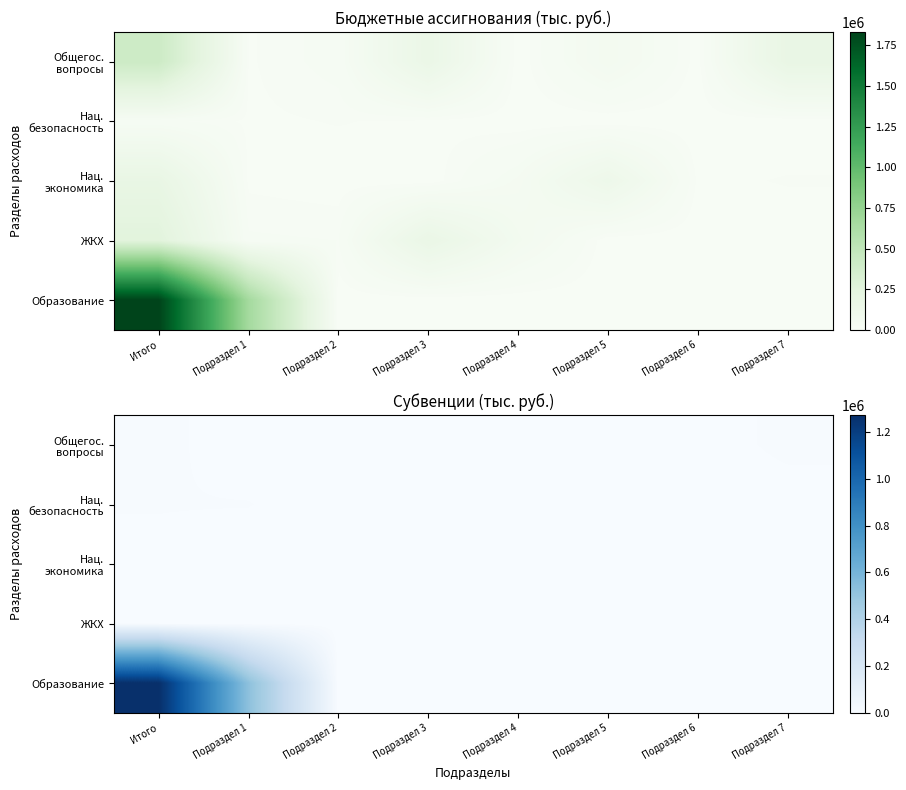

Which series has the largest total across all categories?

Образование